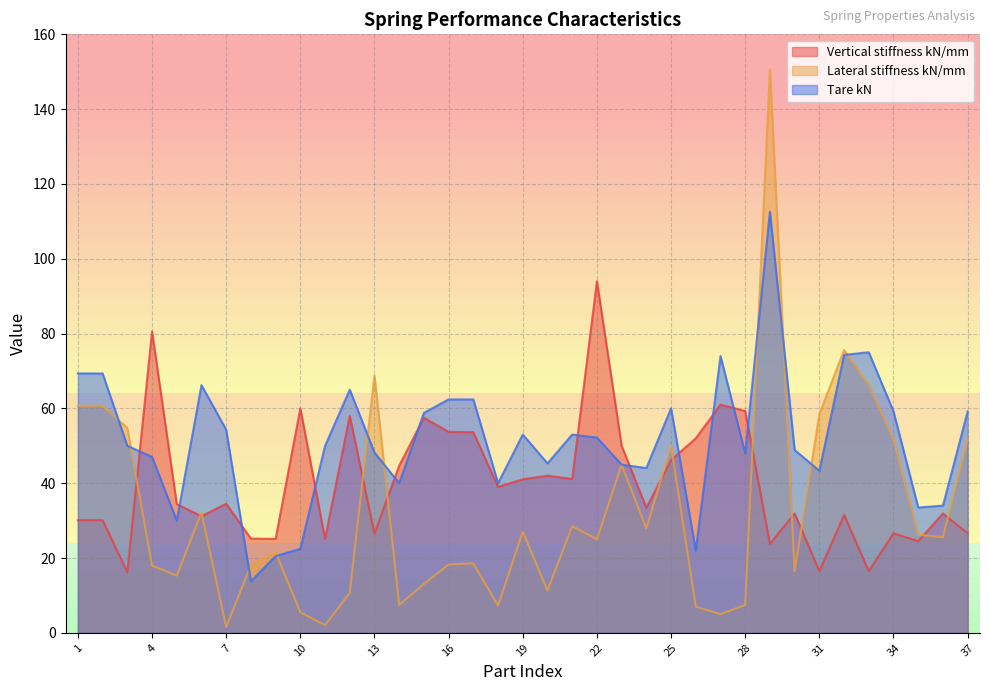

What are all the series names shown in the legend?

Vertical stiffness kN/mm, Lateral stiffness kN/mm, Tare kN